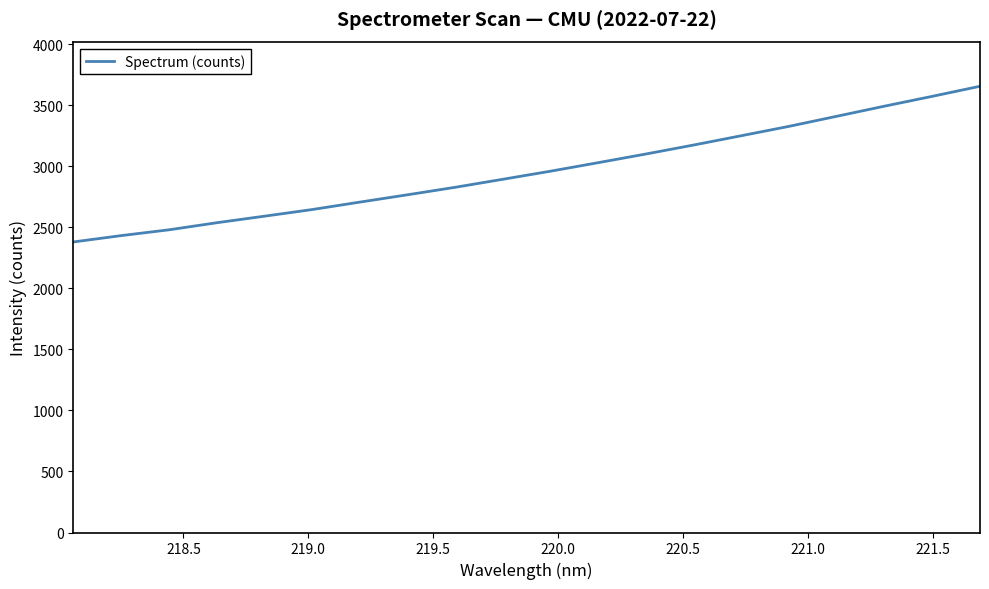

What is the average value?

2960.7